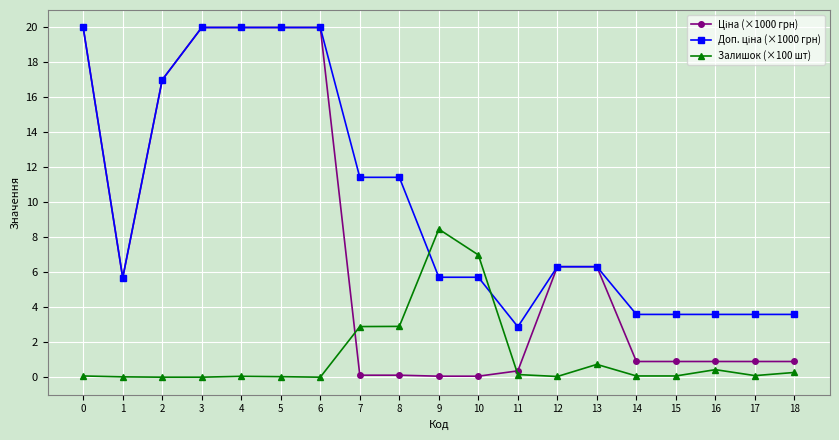

True or false: Залишок (×100 шт) has a value of 0.0 at 5.

True